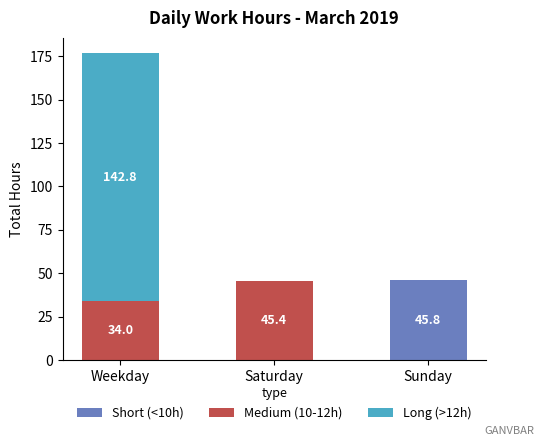

Count the number of data series in this chart.

3